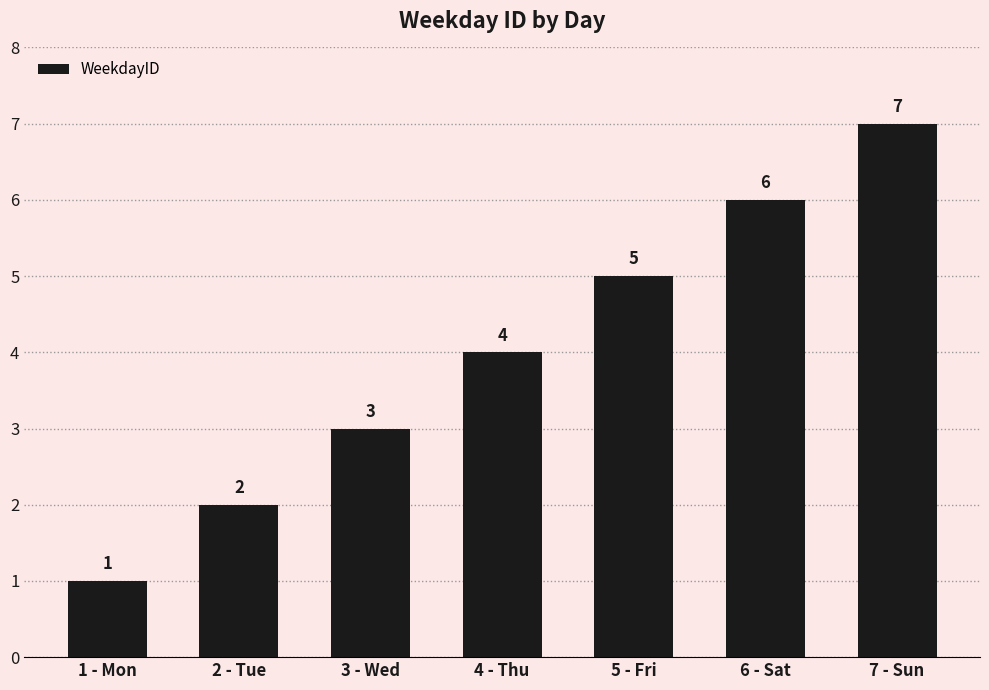

Which has a higher value, 2 - Tue or 5 - Fri?

5 - Fri